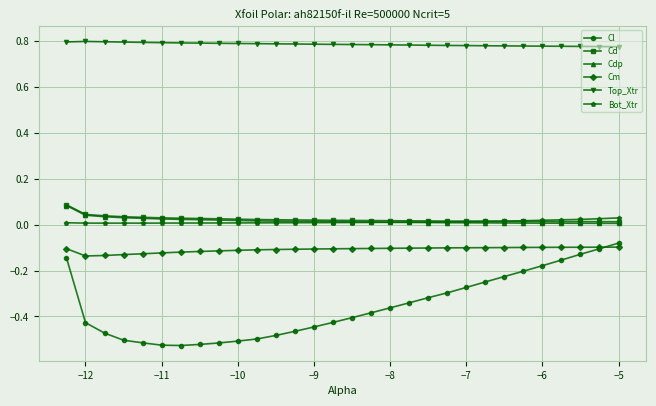

How many lines are shown in the chart?

6